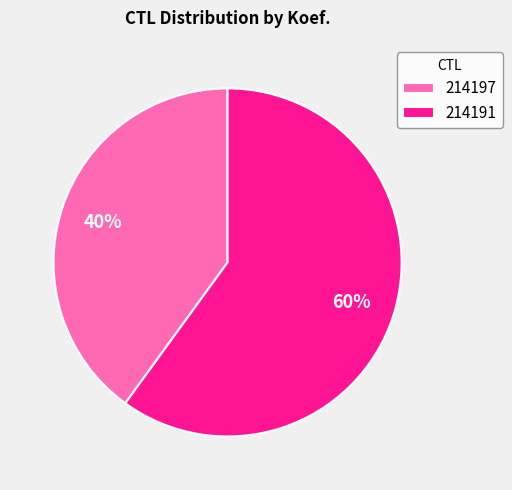

To the nearest percent, what is the combined percentage of 214197 and 214191?

100%